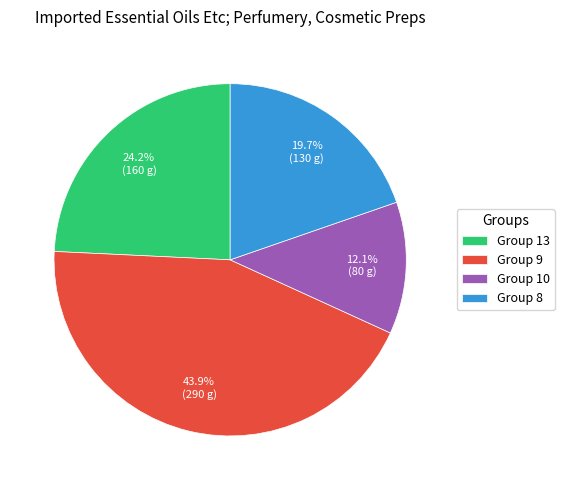

Do Group 10 and Group 13 together represent more than half of the pie?

No